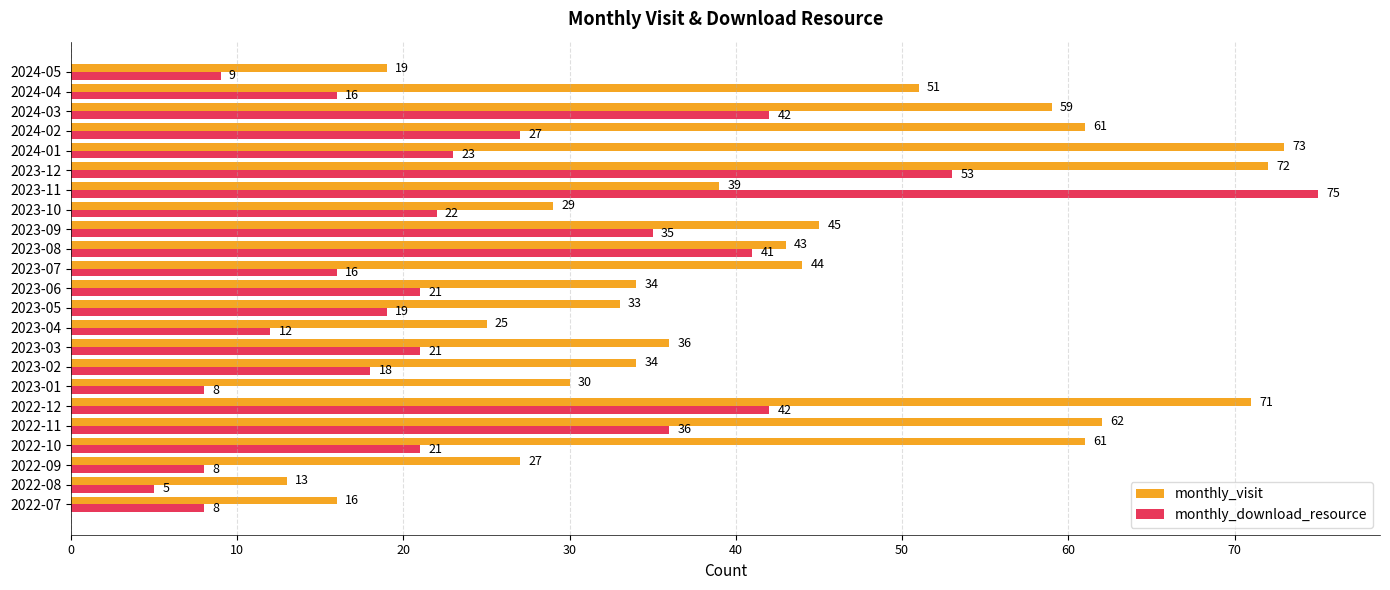

Rank the series by their average value, from lowest to highest.

monthly_download_resource, monthly_visit